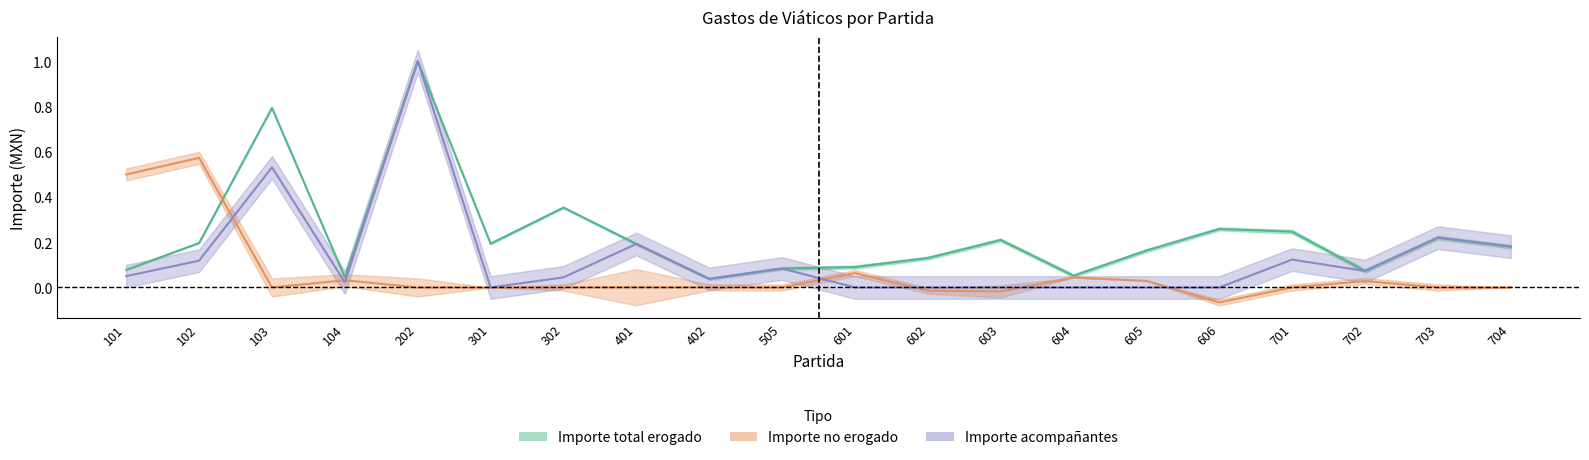

At which category does Importe_no_erogado reach its first local peak?

102